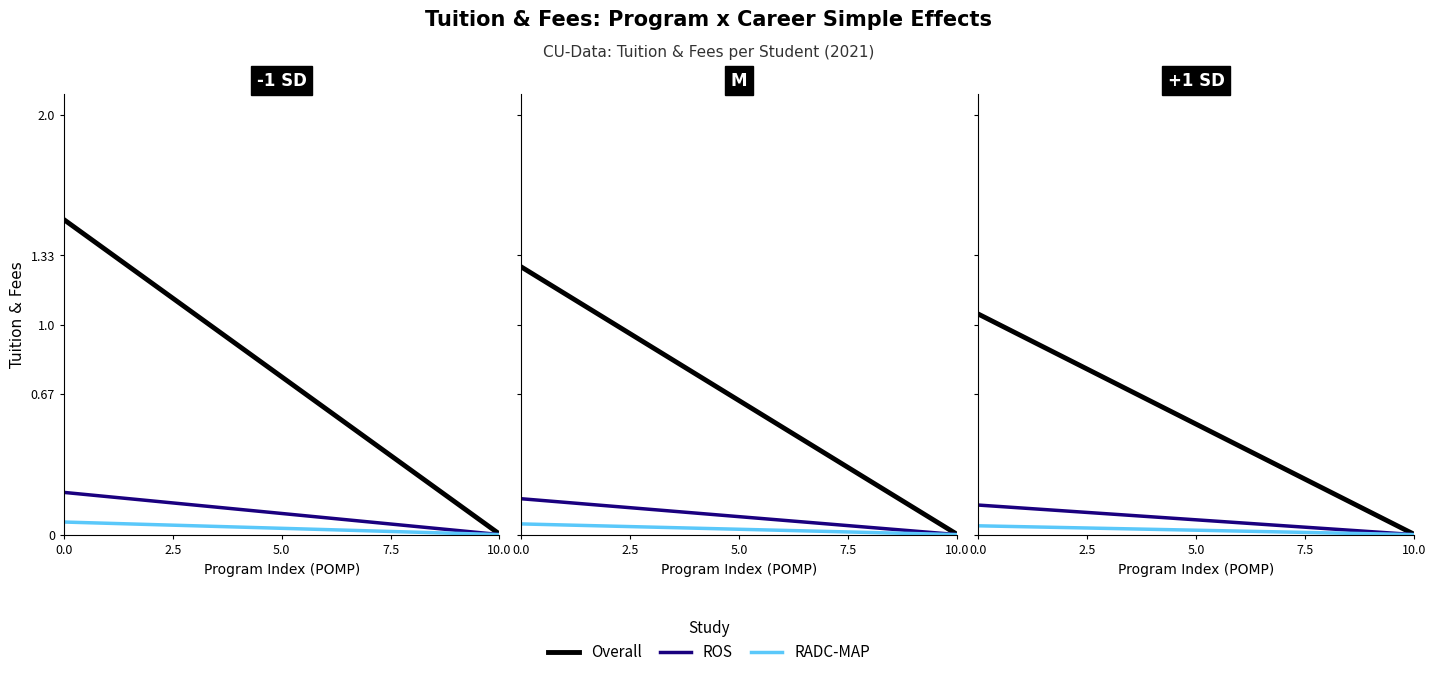

True or false: ROS and RADC-MAP intersect in this chart.

False